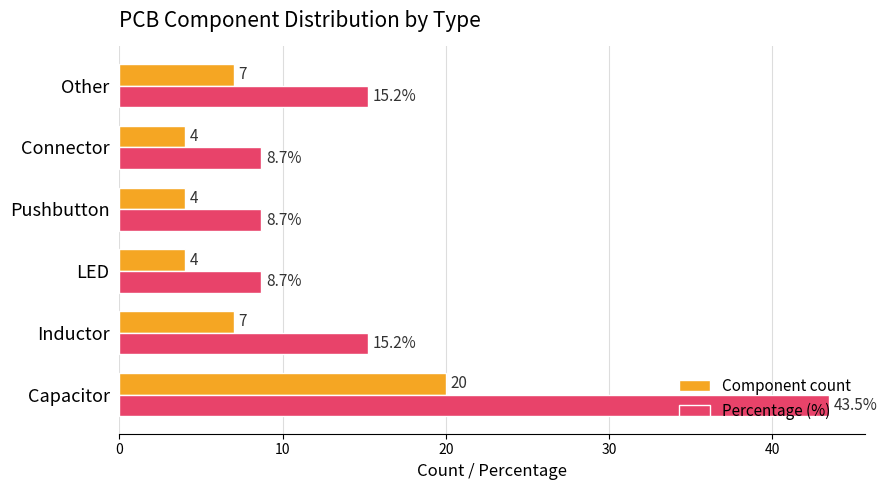

What are all the series names shown in the legend?

Component count, Percentage (%)